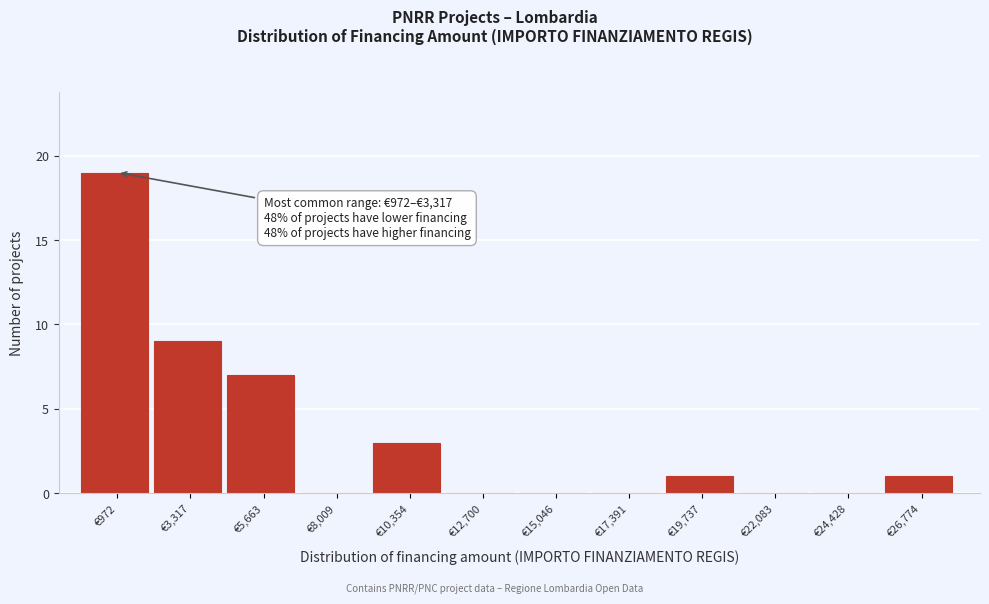

Reading right to left, transcribe all the data shown in this chart.

€26,774=1	€24,428=0	€22,083=0	€19,737=1	€17,391=0	€15,046=0	€12,700=0	€10,354=3	€8,009=0	€5,663=7	€3,317=9	€972=19